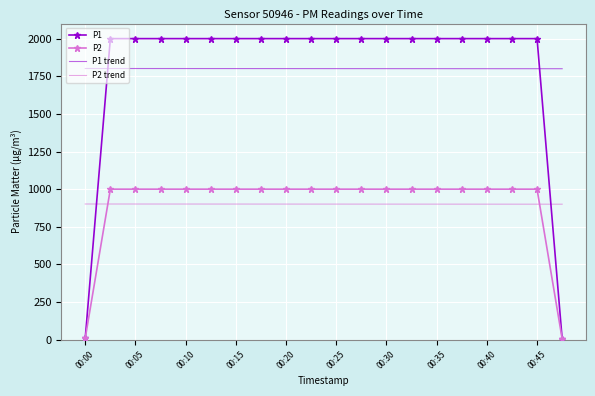

What is the maximum value for P2 trend?

901.3